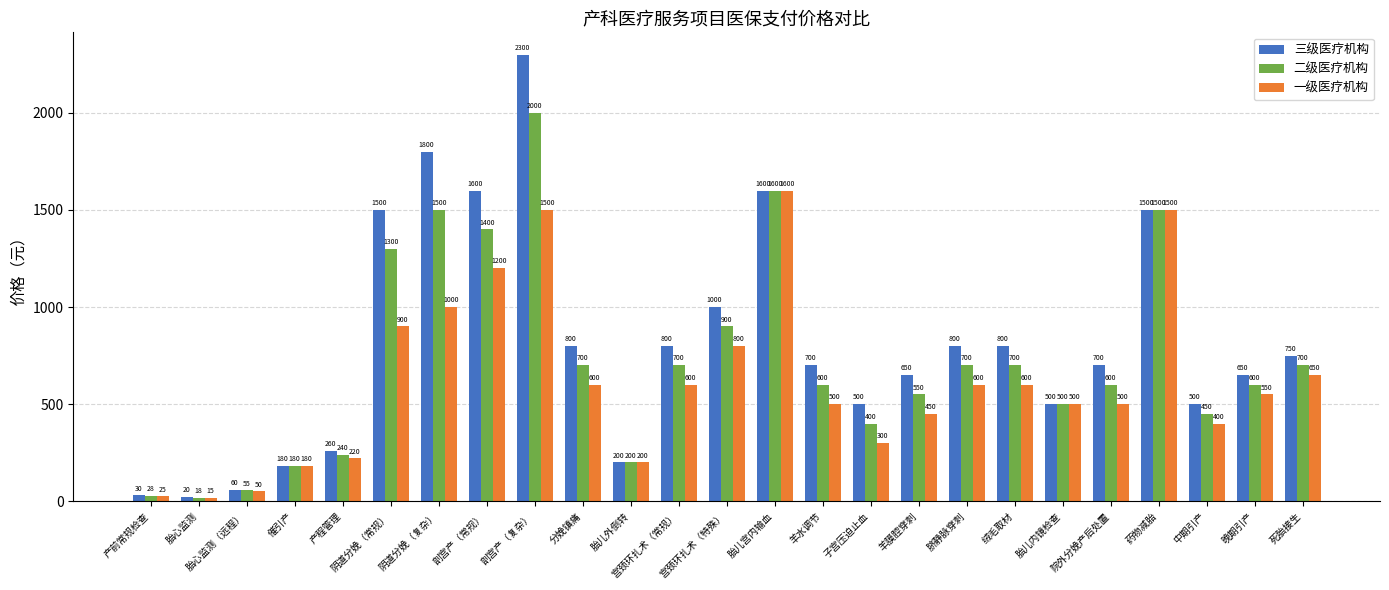

Reading left to right, extract all data points from this chart.

三级医疗机构: 30	20	60	180	260	1500	1800	1600	2300	800	200	800	1000	1600	700	500	650	800	800	500	700	1500	500	650	750
二级医疗机构: 28	18	55	180	240	1300	1500	1400	2000	700	200	700	900	1600	600	400	550	700	700	500	600	1500	450	600	700
一级医疗机构: 25	15	50	180	220	900	1000	1200	1500	600	200	600	800	1600	500	300	450	600	600	500	500	1500	400	550	650